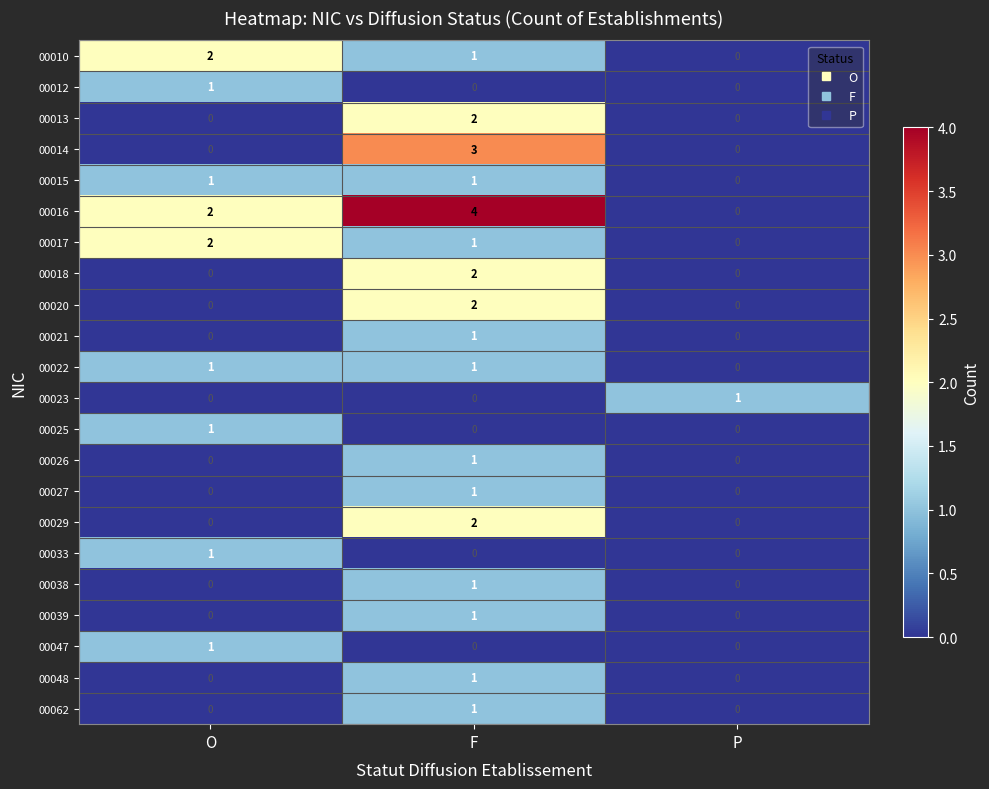

At which category is the sum across all series the highest?

F